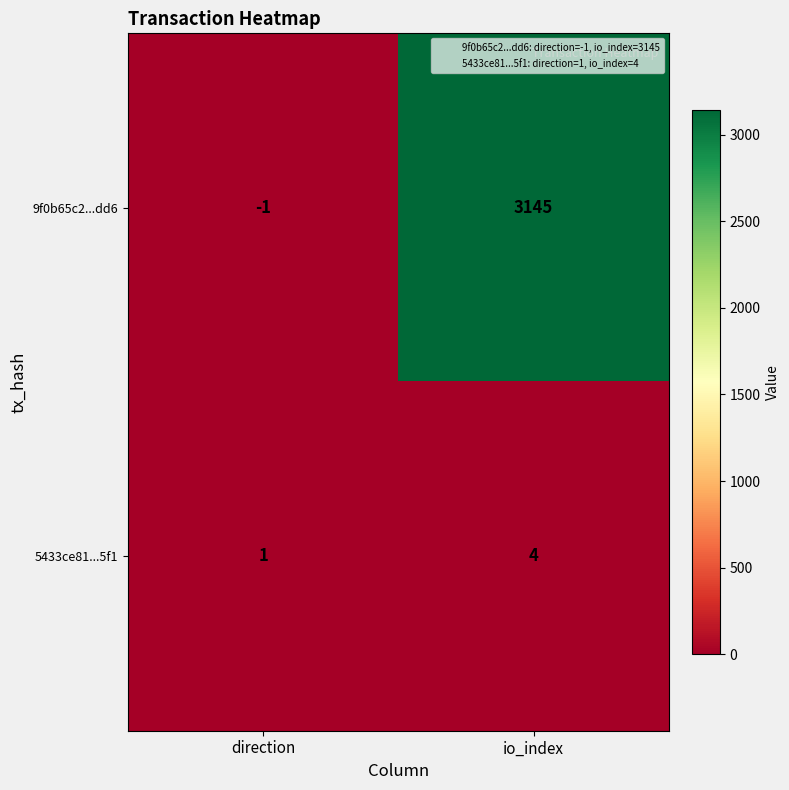

What is the average value of the 9f0b65c2...dd6 series?

1572